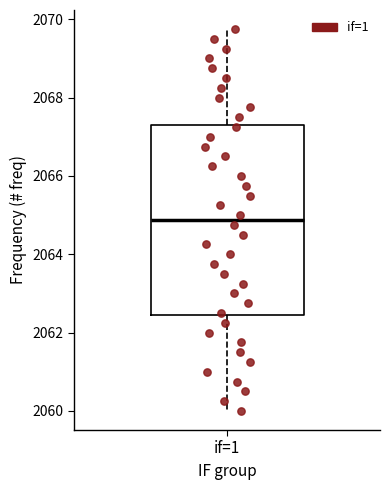

Read this box plot against the y-axis: the position of the median line, the range covered by the box, and the ends of both whiskers. The values are not printed on the chart, so give them approximately, as read against the axis.

median 2064.8, box 2062.4 to 2067.4, whiskers 2060.0 to 2069.8